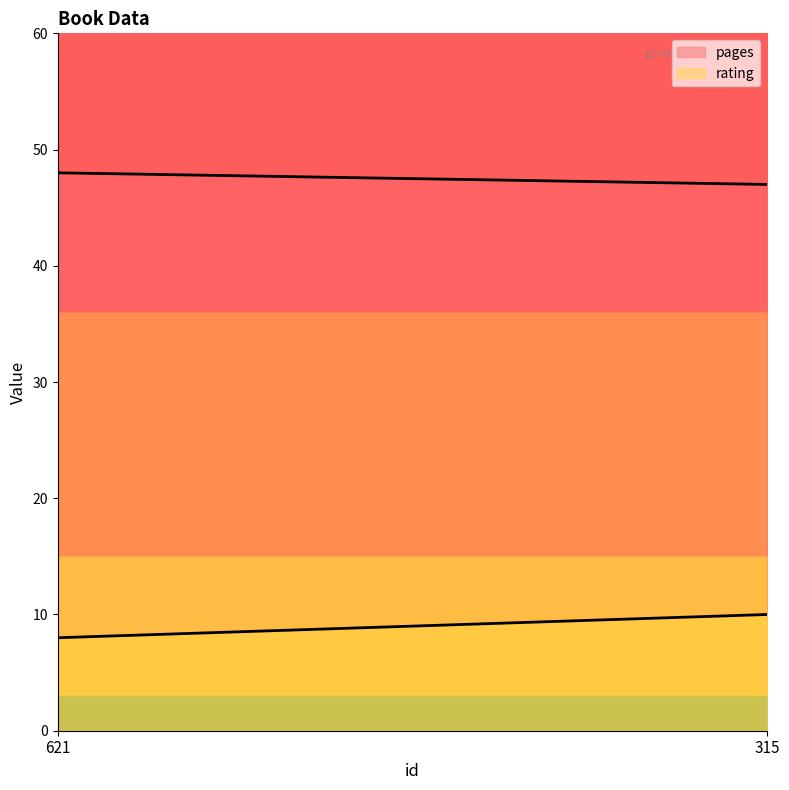

Where is pages nearest to the value 47?

315